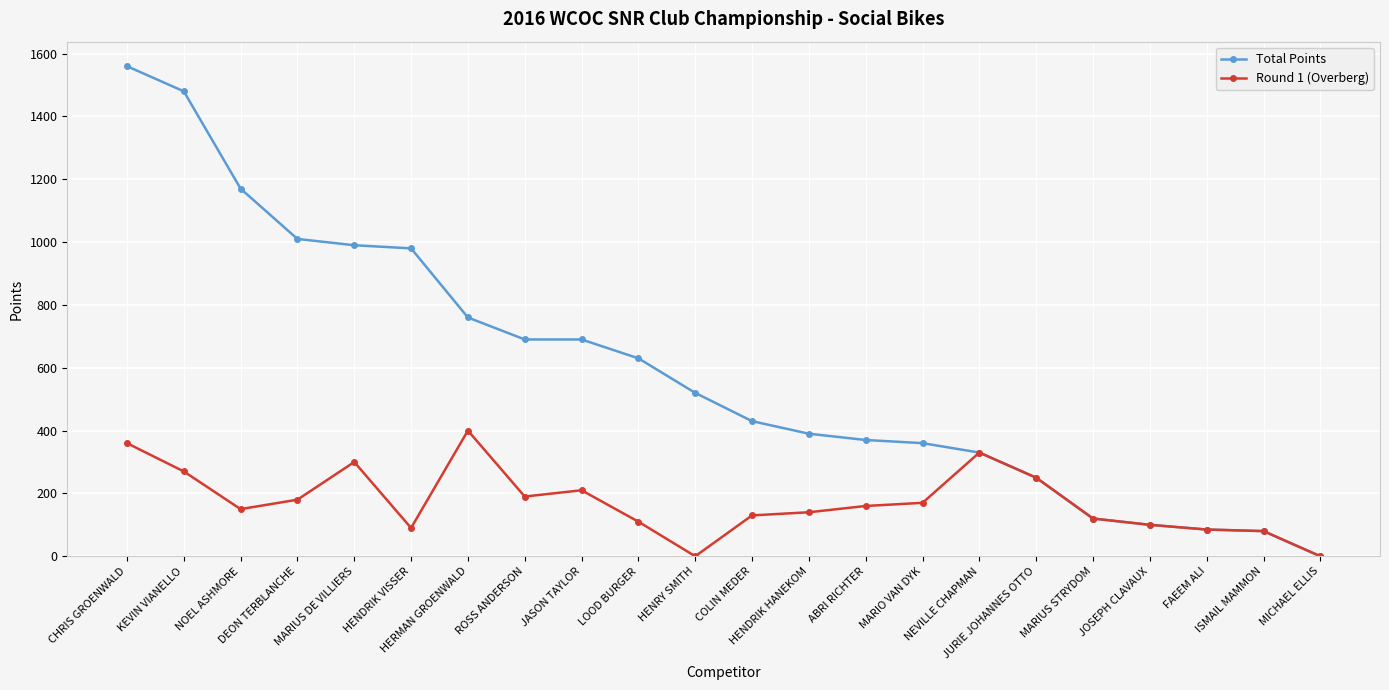

Is the value of Round 1 (Overberg) at MARIO VAN DYK greater than the value of Total Points at HENDRIK HANEKOM?

No